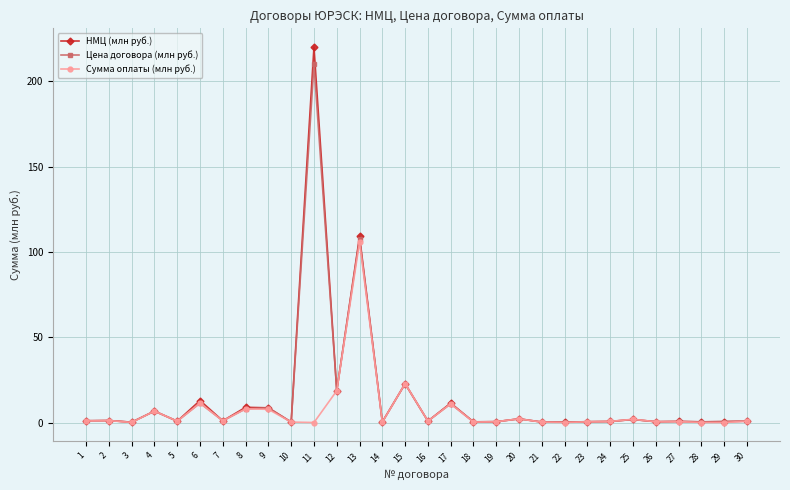

What is the greatest value displayed?

220.1